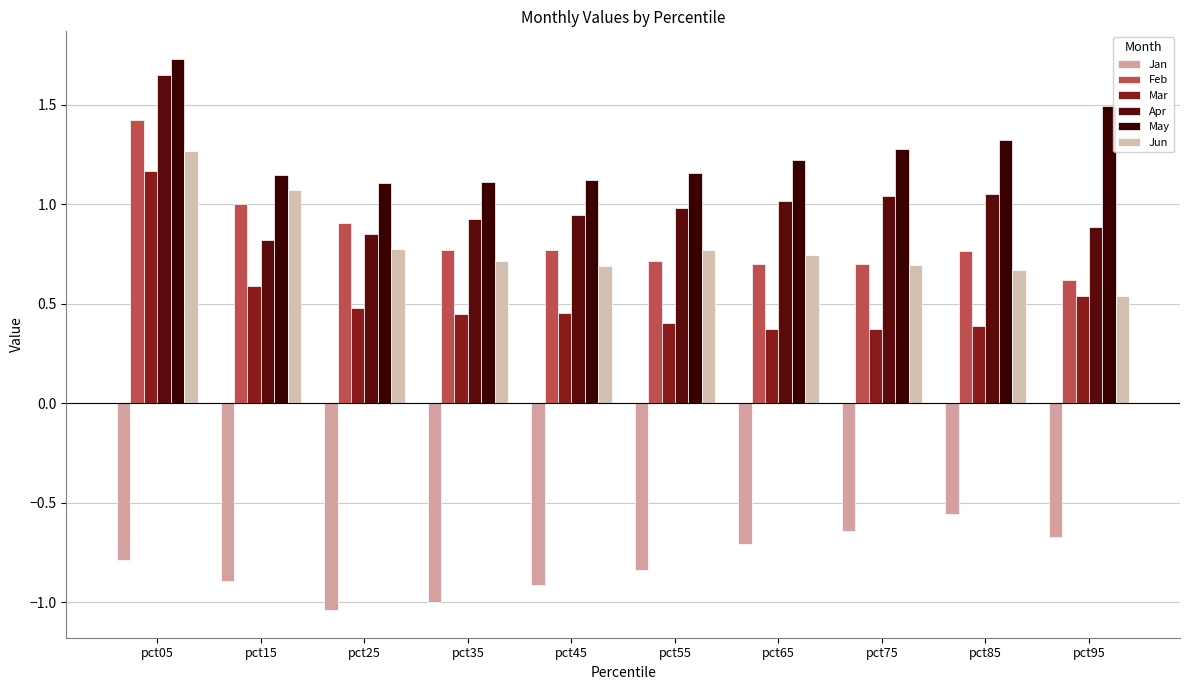

Which series changed the most between pct85 and pct95?

May